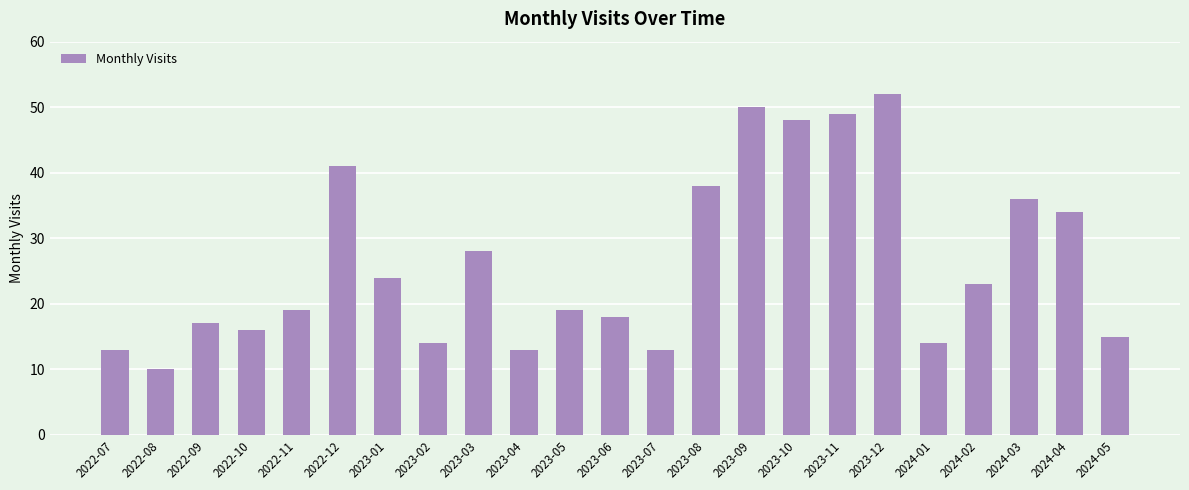

What position from the right is 2022-10?

20